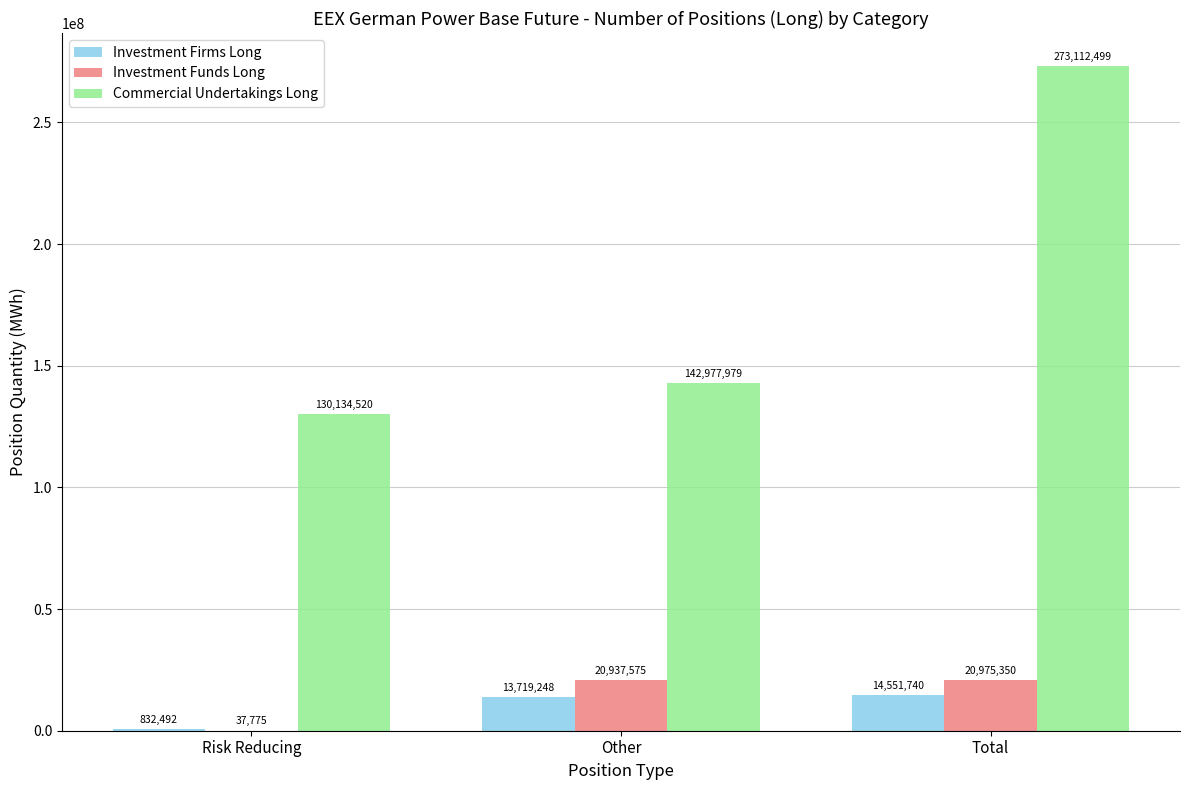

What value does the Investment Firms Long series have at Total?

14551740.0